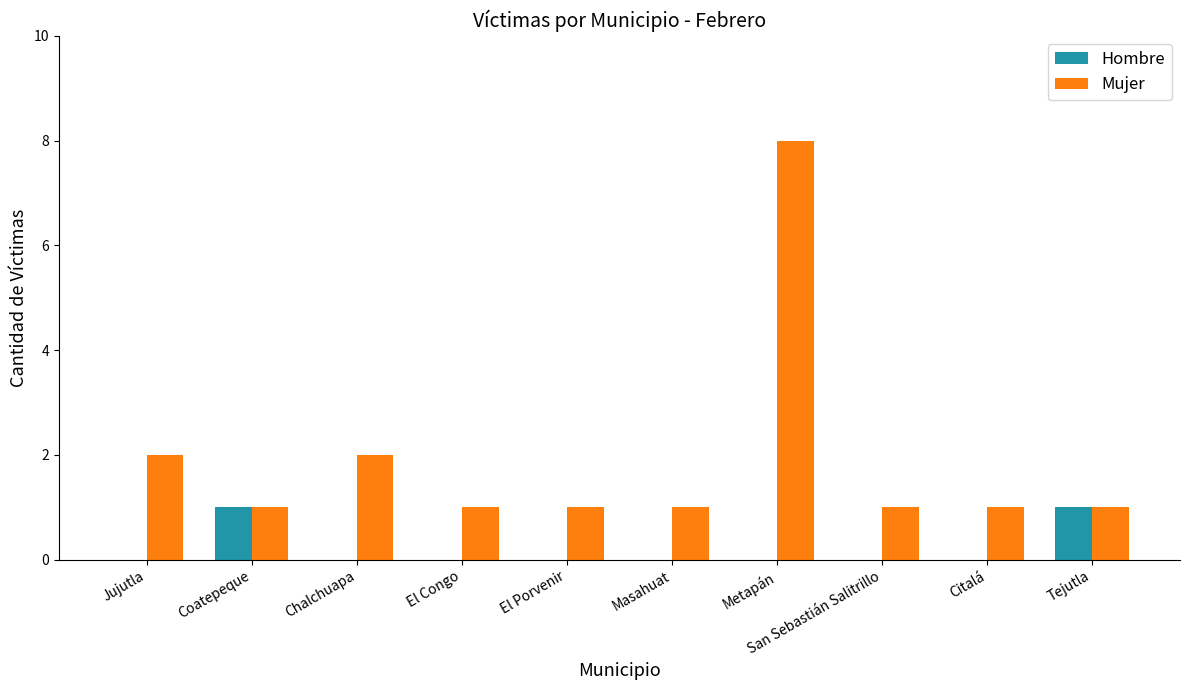

Reading right to left, list all the values displayed in this chart.

Hombre: Tejutla=1	Citalá=0	San Sebastián Salitrillo=0	Metapán=0	Masahuat=0	El Porvenir=0	El Congo=0	Chalchuapa=0	Coatepeque=1	Jujutla=0
Mujer: Tejutla=1	Citalá=1	San Sebastián Salitrillo=1	Metapán=8	Masahuat=1	El Porvenir=1	El Congo=1	Chalchuapa=2	Coatepeque=1	Jujutla=2